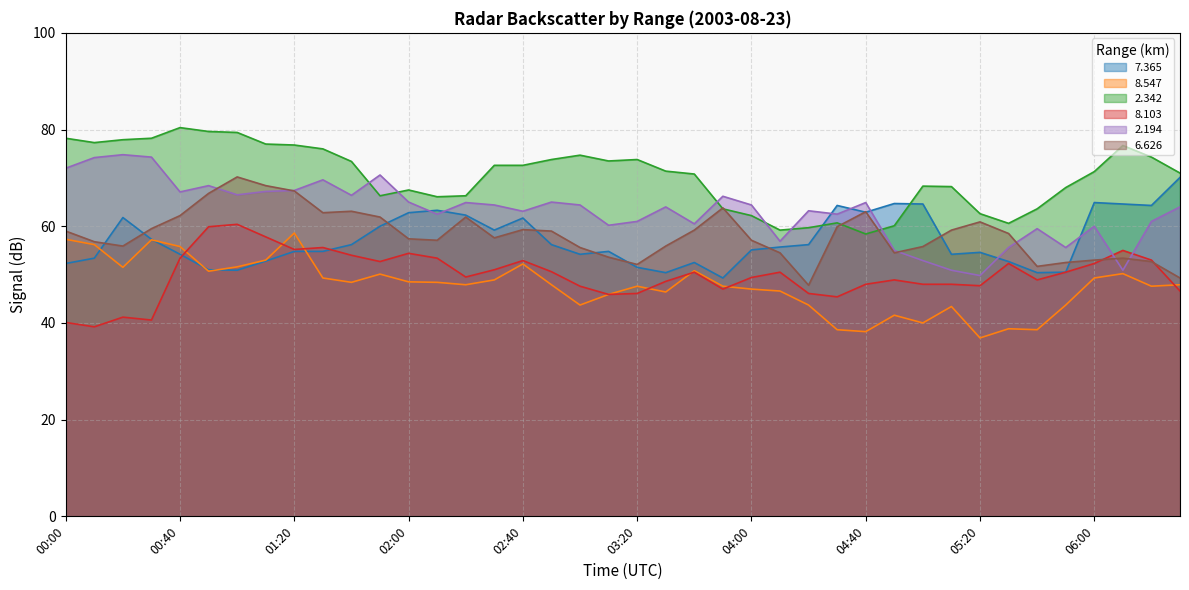

How many lines are shown in the chart?

6